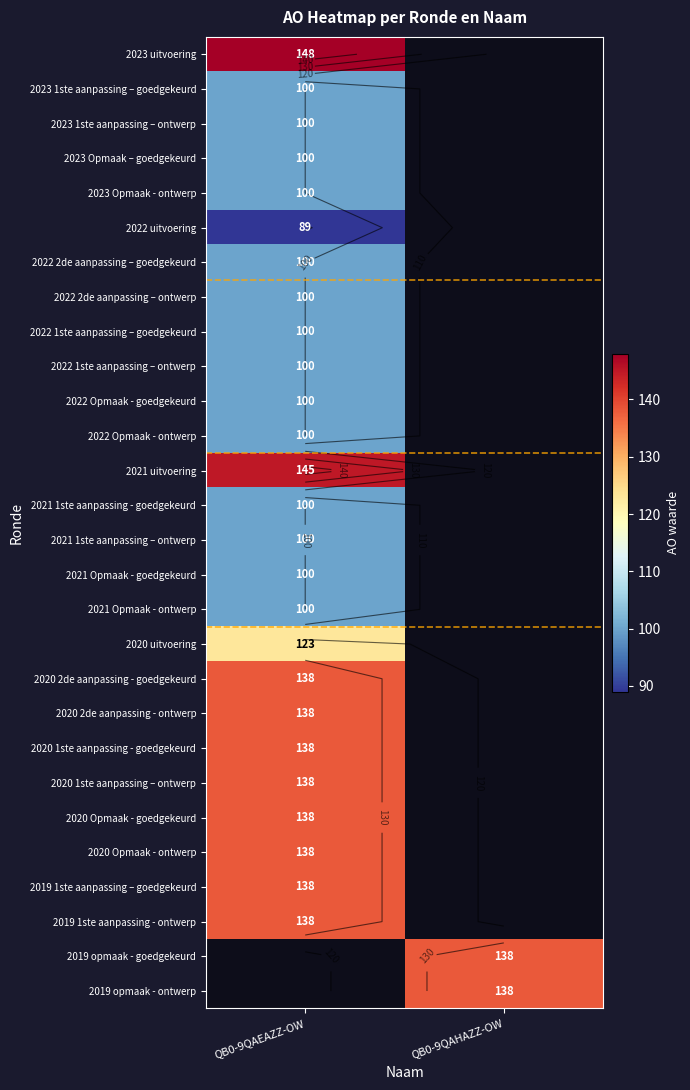

At how many categories does at least one series exceed 139?

1